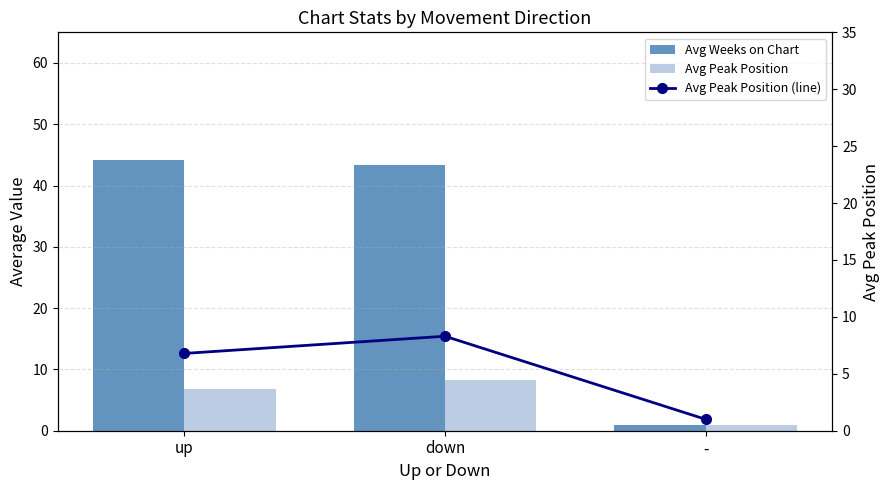

At which label does Avg Weeks on Chart first exceed 43?

up